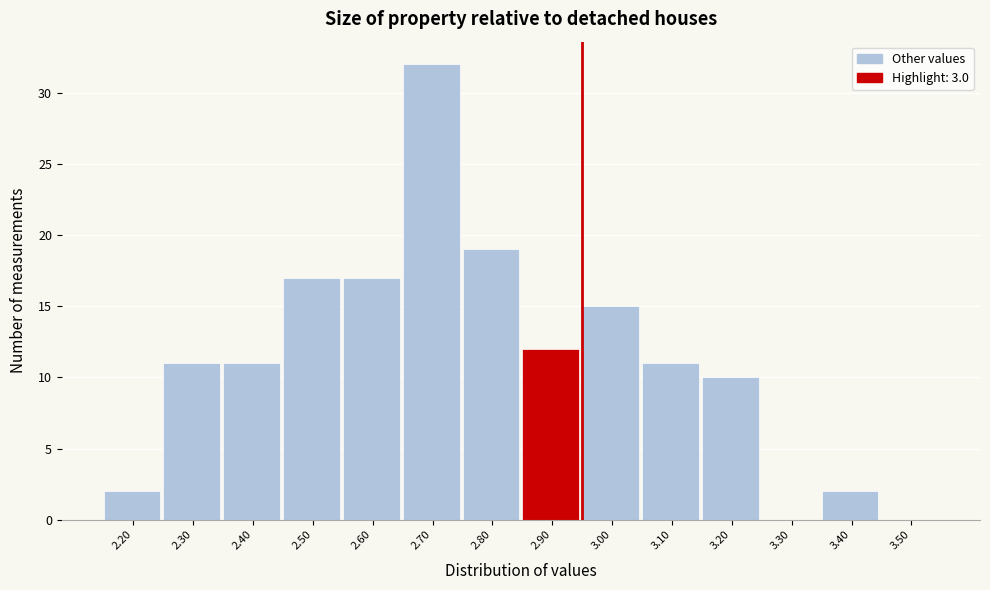

Reading right to left, transcribe all the data shown in this chart.

3.50=0	3.40=2	3.30=0	3.20=10	3.10=11	3.00=15	2.90=12	2.80=19	2.70=32	2.60=17	2.50=17	2.40=11	2.30=11	2.20=2